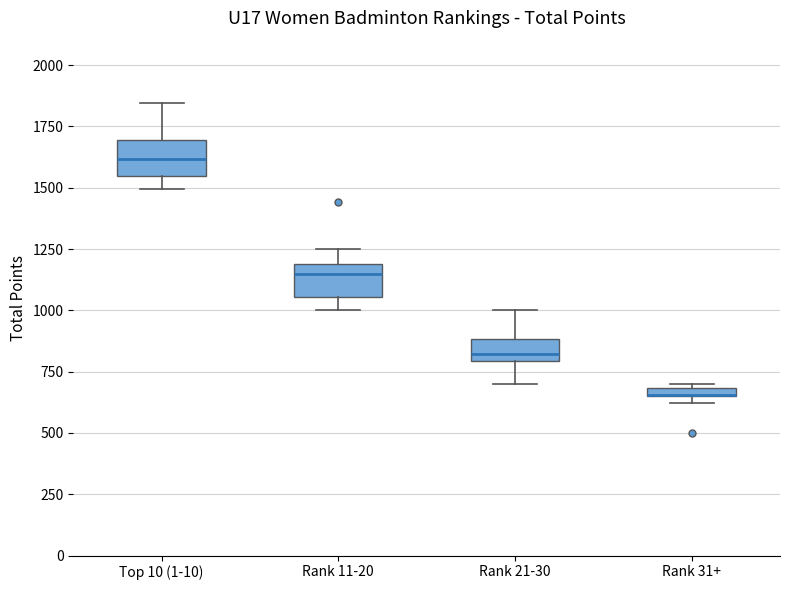

Where does the upper whisker of the box for Rank 11-20 end on the y-axis? The values are not printed on the chart, so give them approximately, as read against the axis.

1250